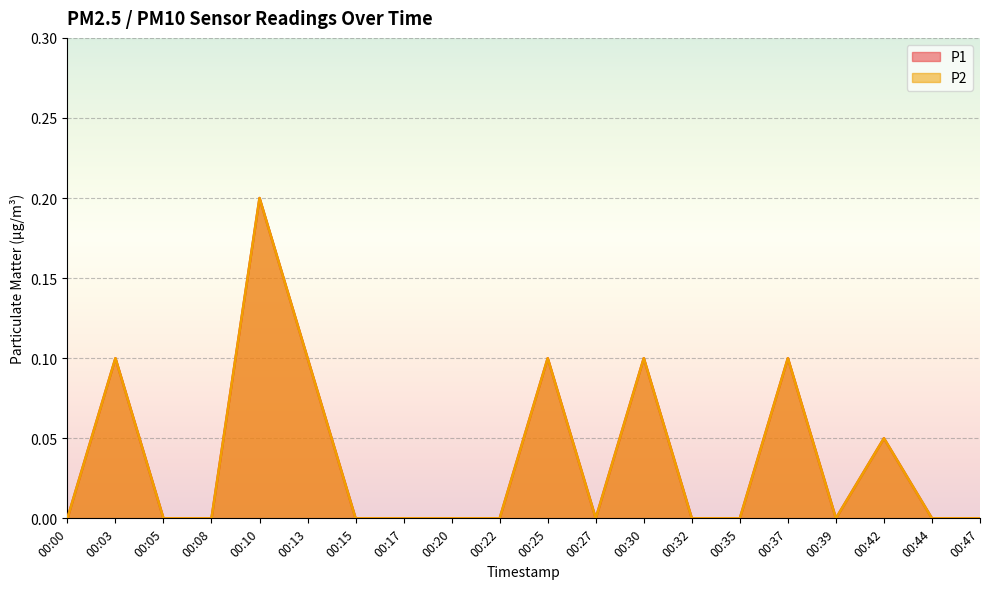

How many P1 values are between 0 and 1?

20